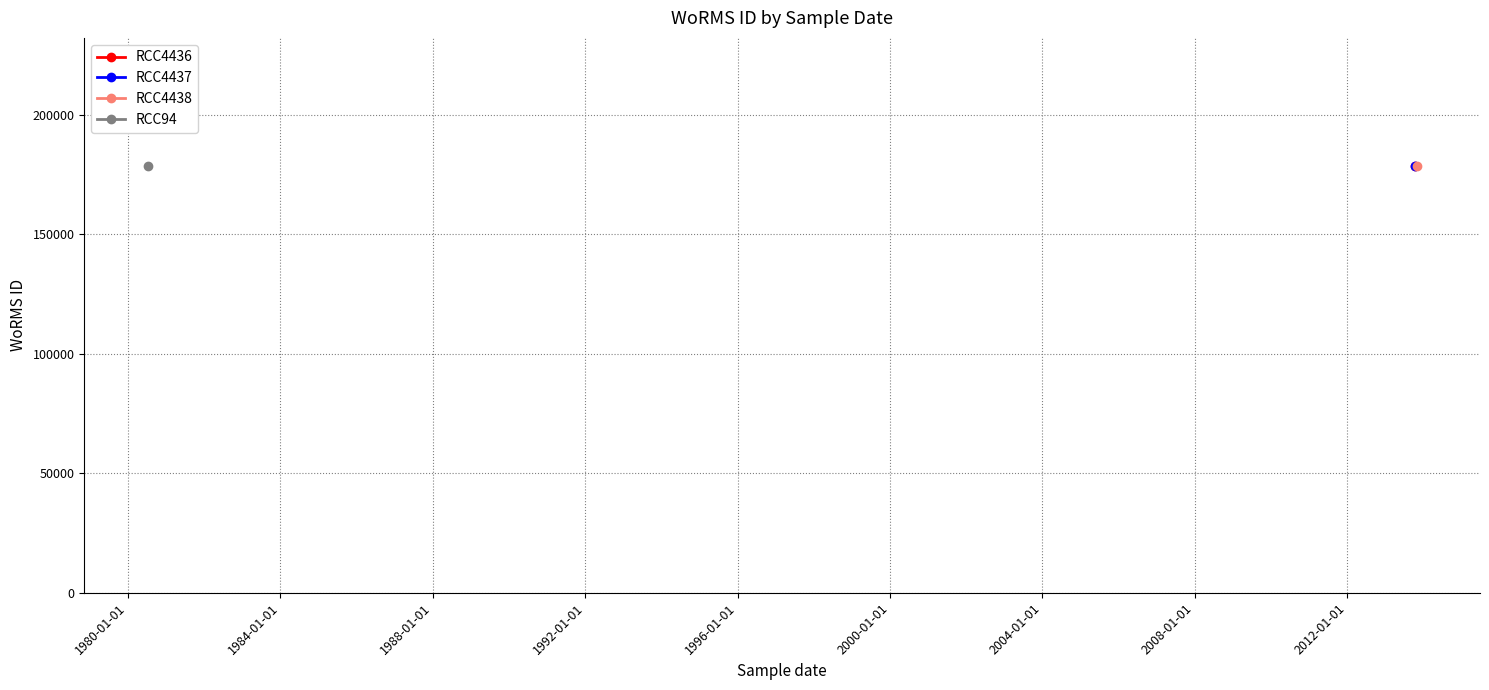

What are all the series names shown in the legend?

RCC4436, RCC4437, RCC4438, RCC94